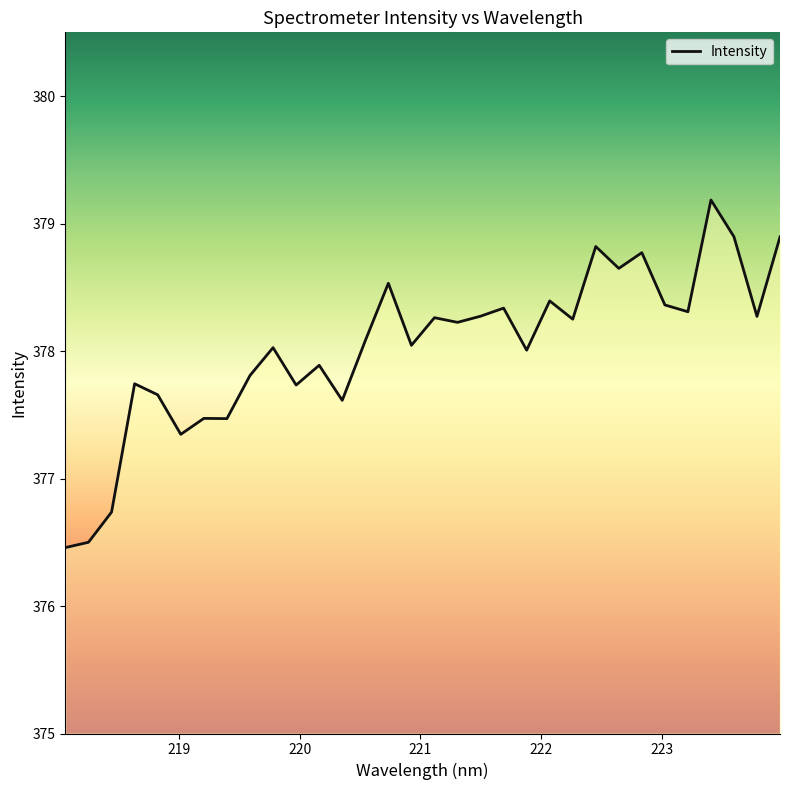

What is the smallest value displayed?

376.5